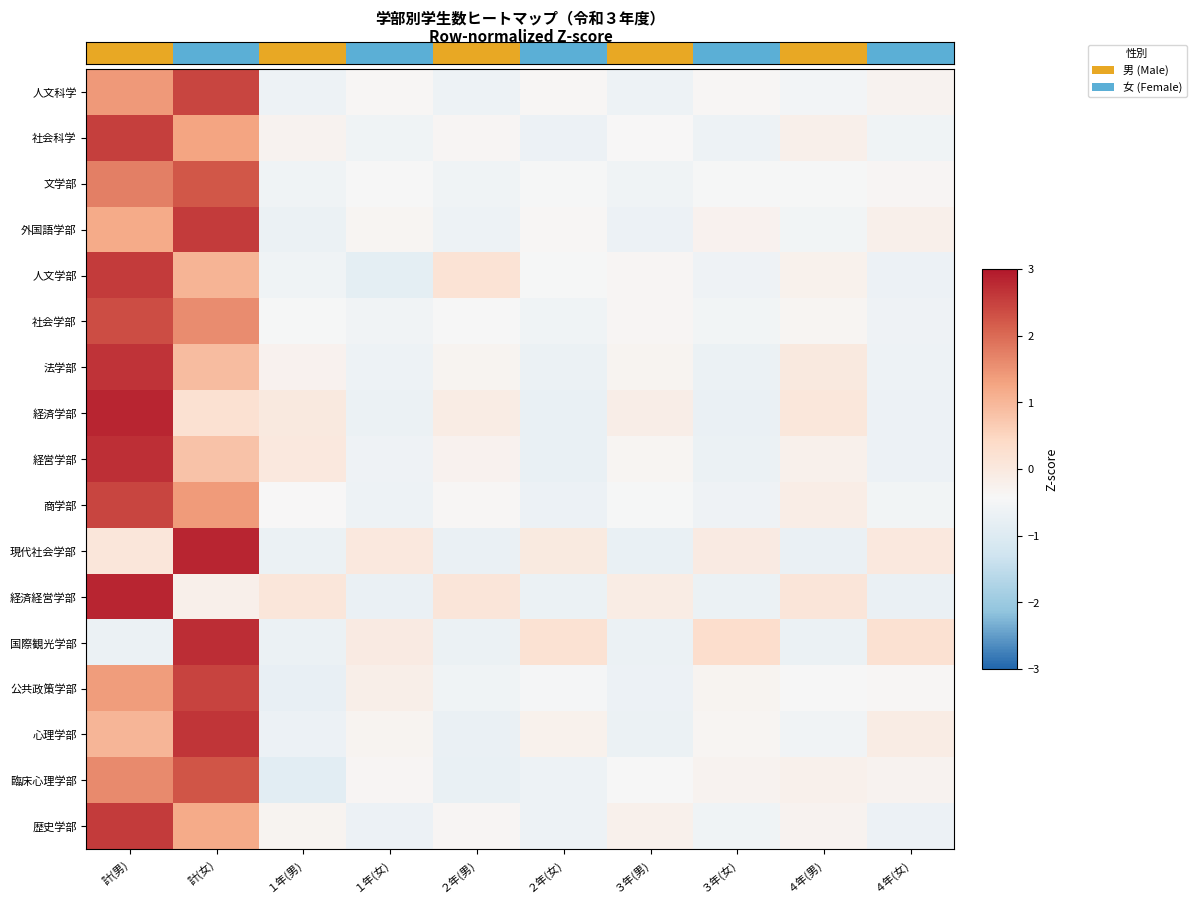

What is the maximum value shown in the chart?

2.8